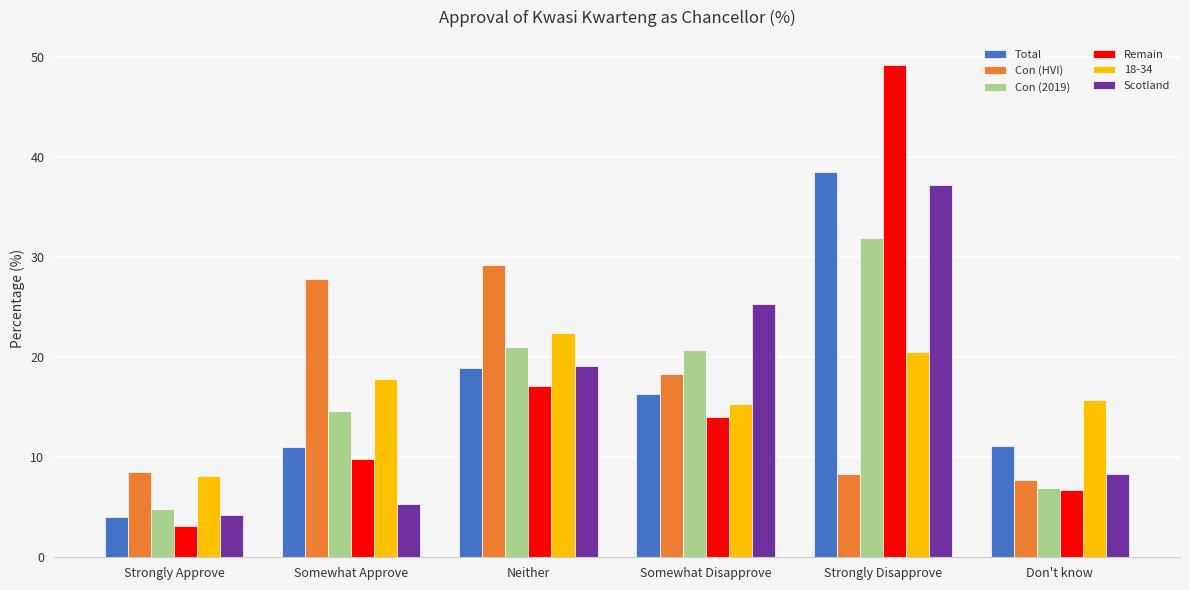

How many bars are there in each group?

6